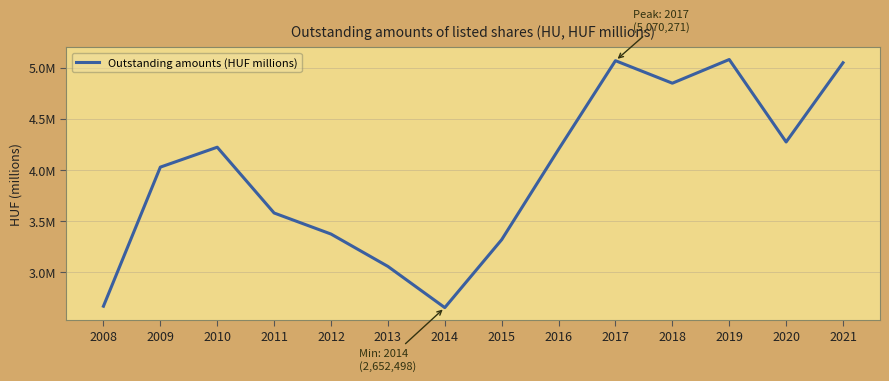

At which category does the chart reach its peak across all series?

2019